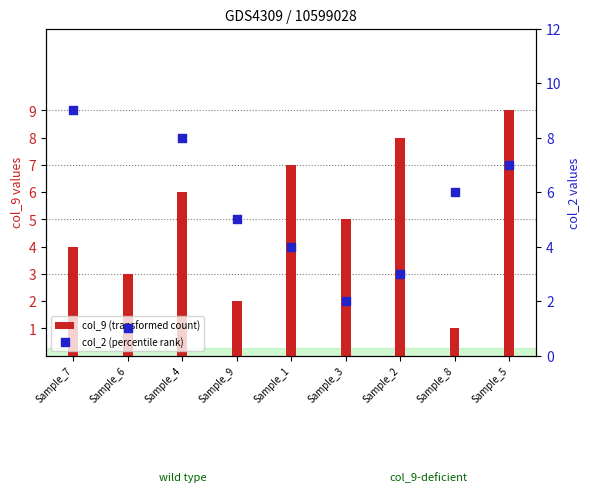

Which series has the largest total across all categories?

col_9 (transformed count)